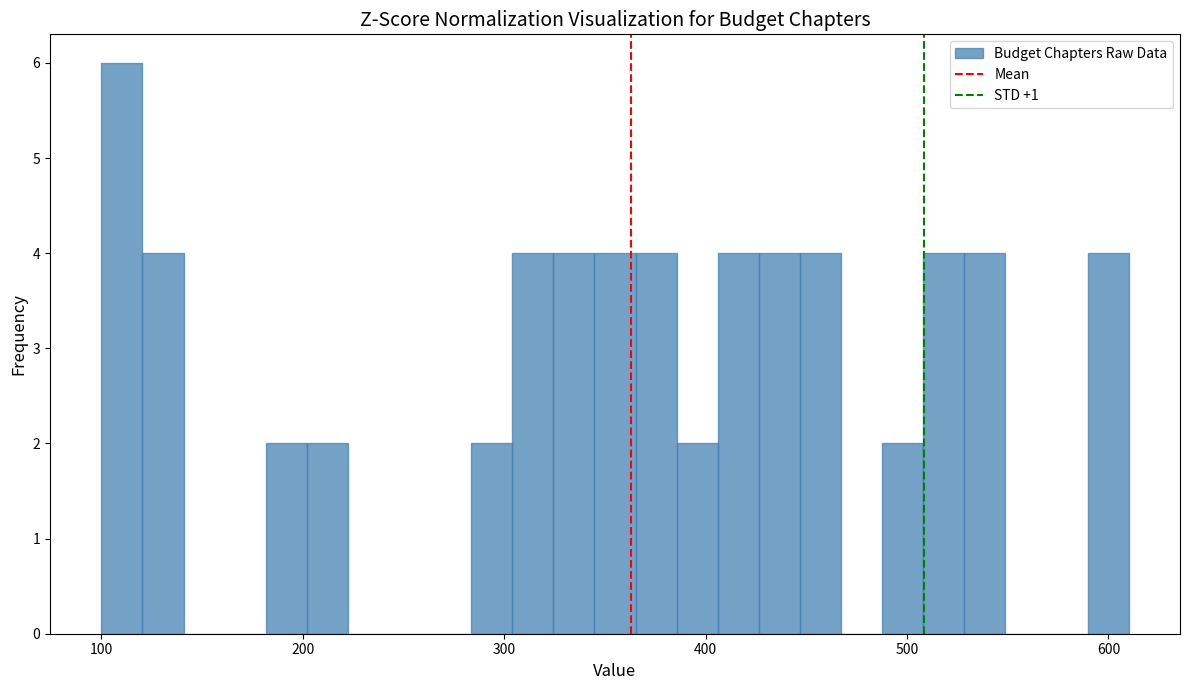

Around what value on the x-axis is the tallest bar? Give the approximate position of its centre, as read against the axis.

110